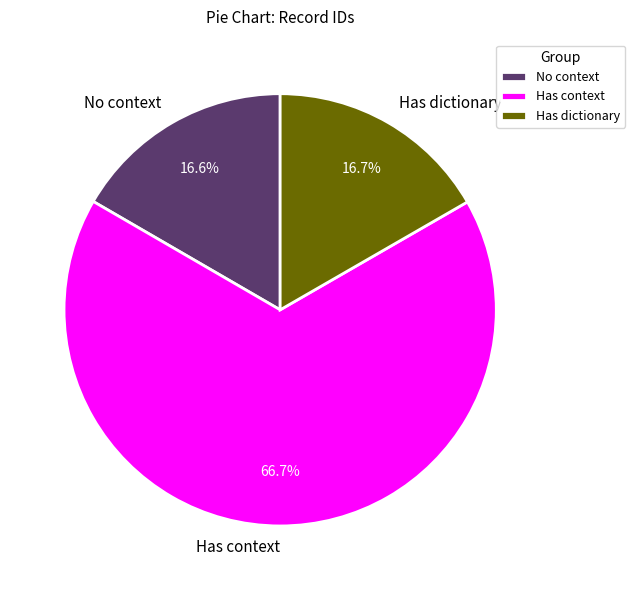

How many slices are in this pie chart?

3